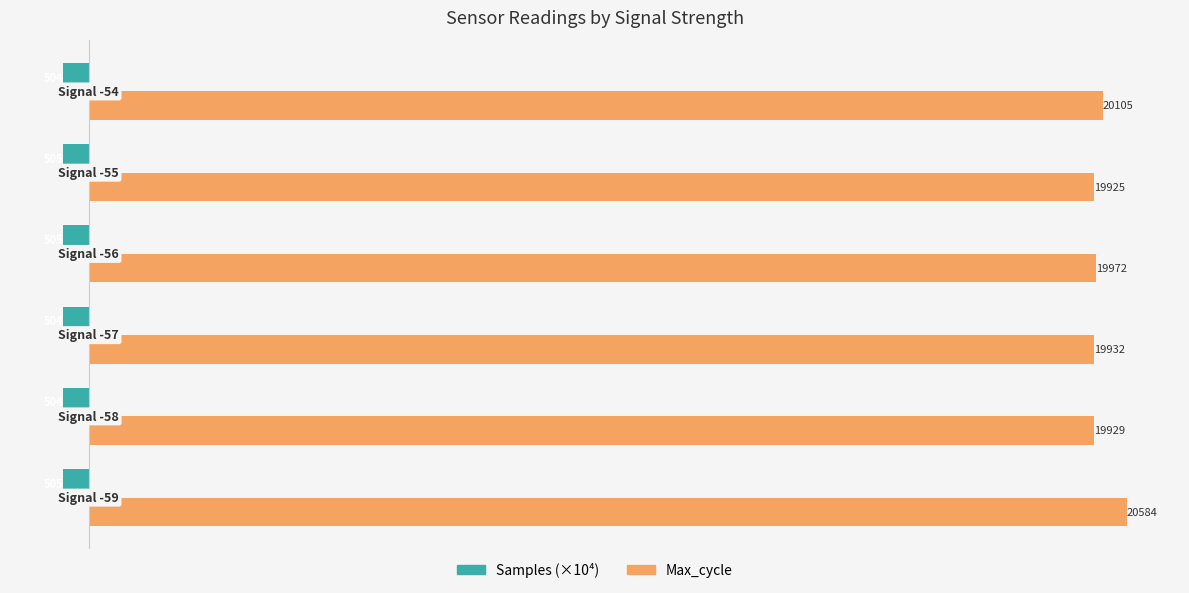

What is the greatest value displayed?

20584.0